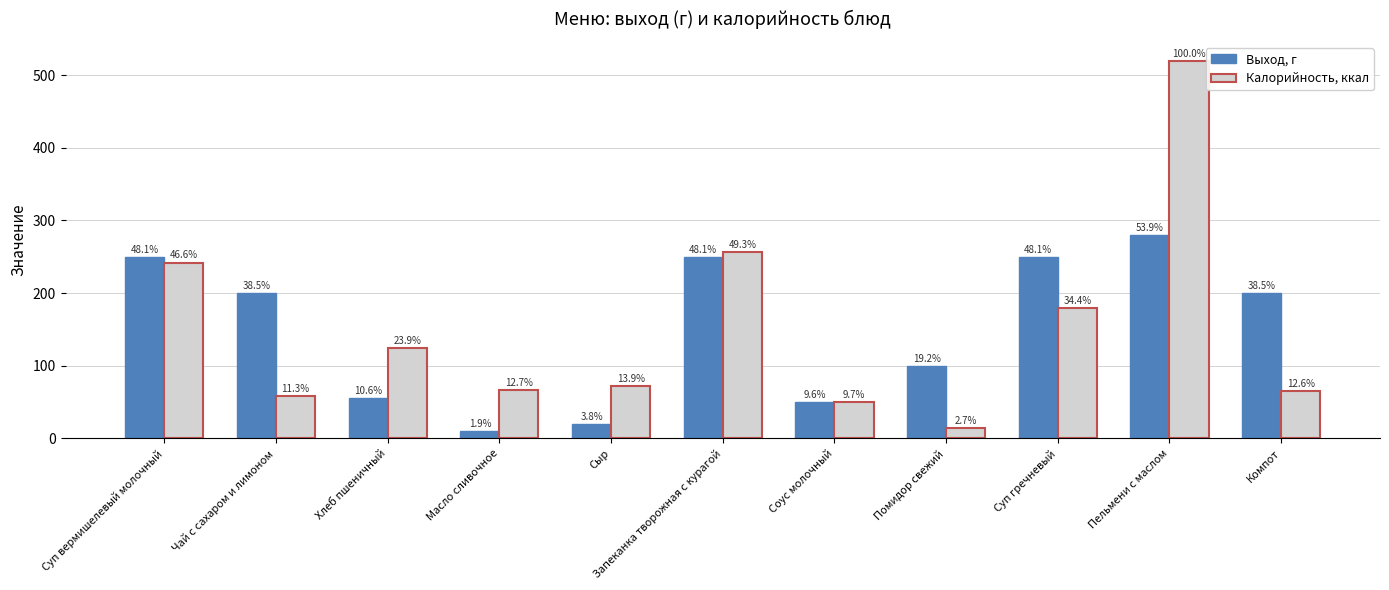

What are all the series names shown in the legend?

Выход, г, Калорийность, ккал